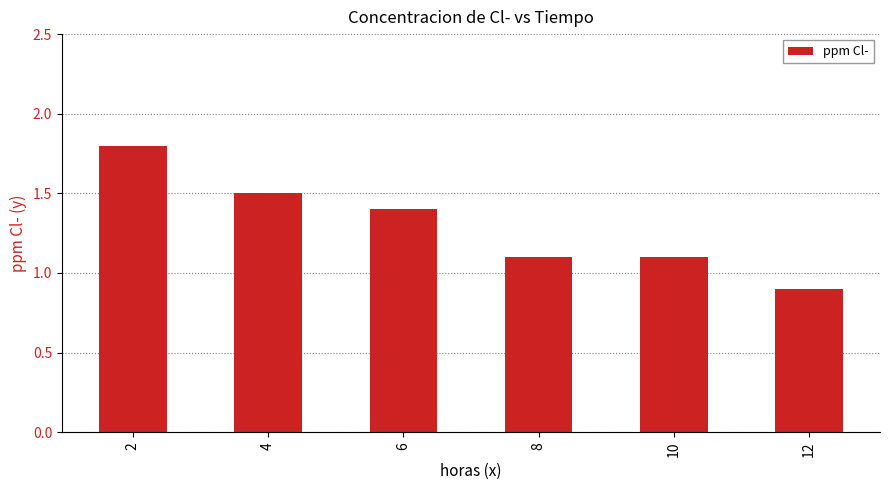

Reading right to left, extract all data points from this chart.

0.9	1.1	1.1	1.4	1.5	1.8